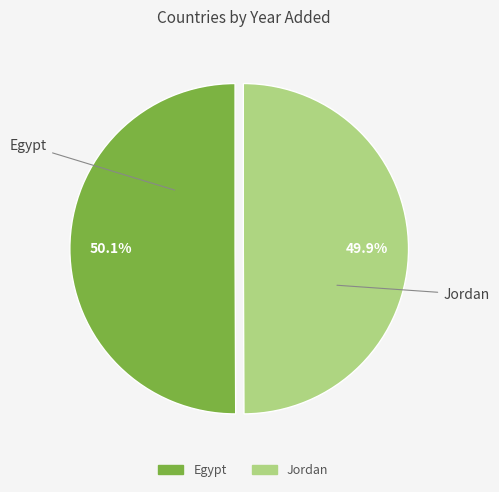

What is the total percentage of Egypt and Jordan?

100.0%